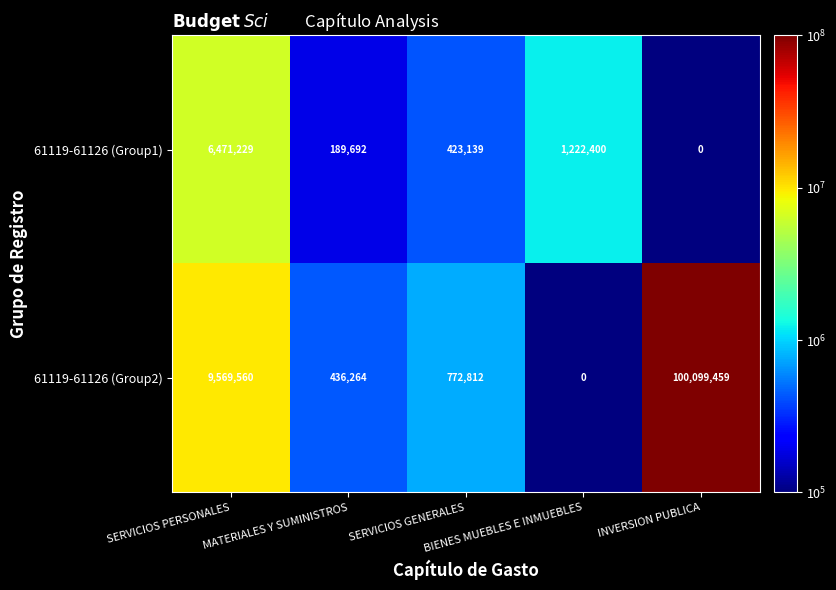

List the series in order of their peak value, lowest first.

61119-61126 (Group1), 61119-61126 (Group2)